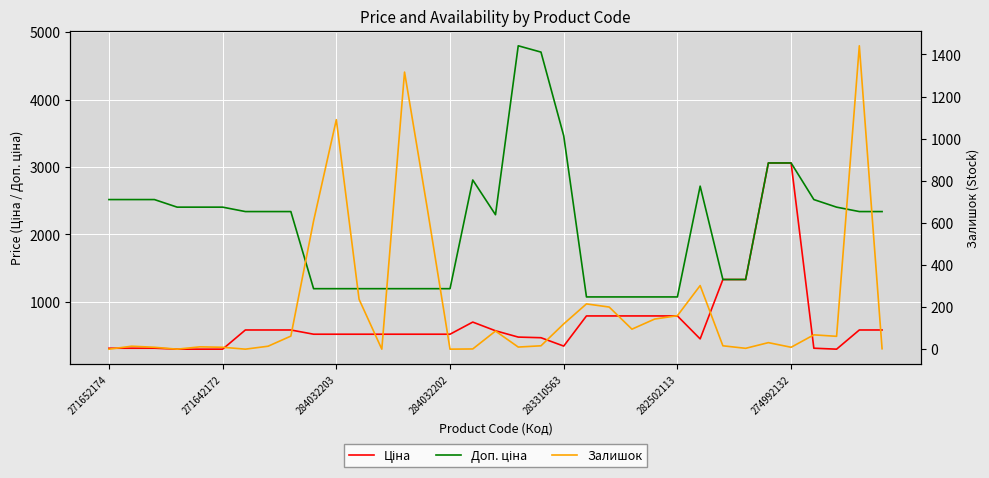

Read the Ціна value at 18.

479.6